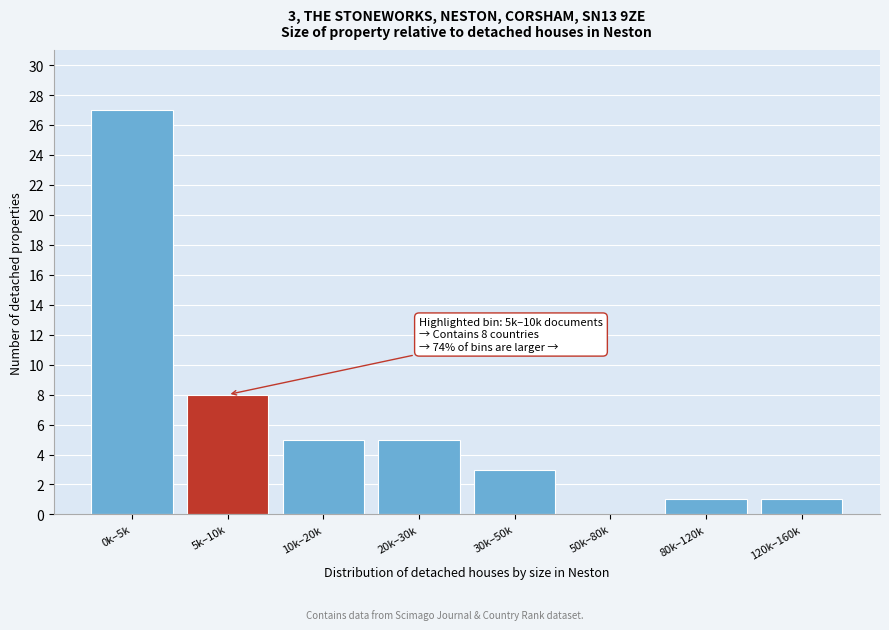

Reading left to right, transcribe all the data shown in this chart.

0k–5k=27	5k–10k=8	10k–20k=5	20k–30k=5	30k–50k=3	50k–80k=0	80k–120k=1	120k–160k=1